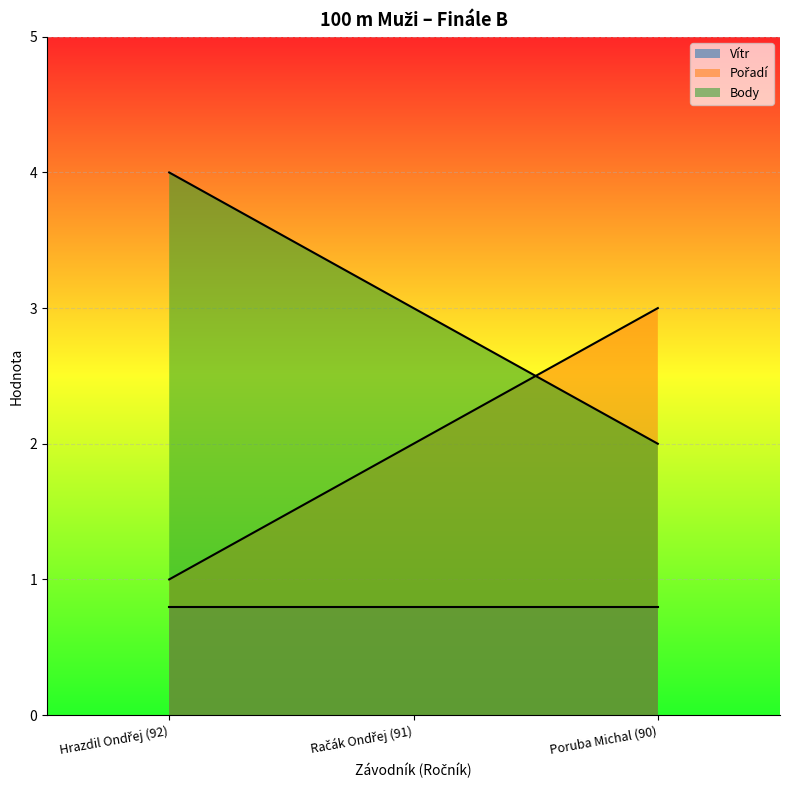

What is the sum of the Body values at Račák Ondřej (91) and Hrazdil Ondřej (92)?

7